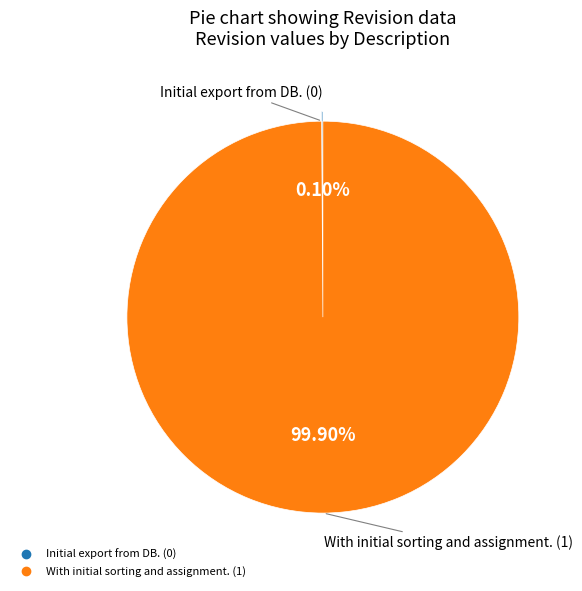

What is the largest slice in the pie chart?

With initial sorting and assignment.